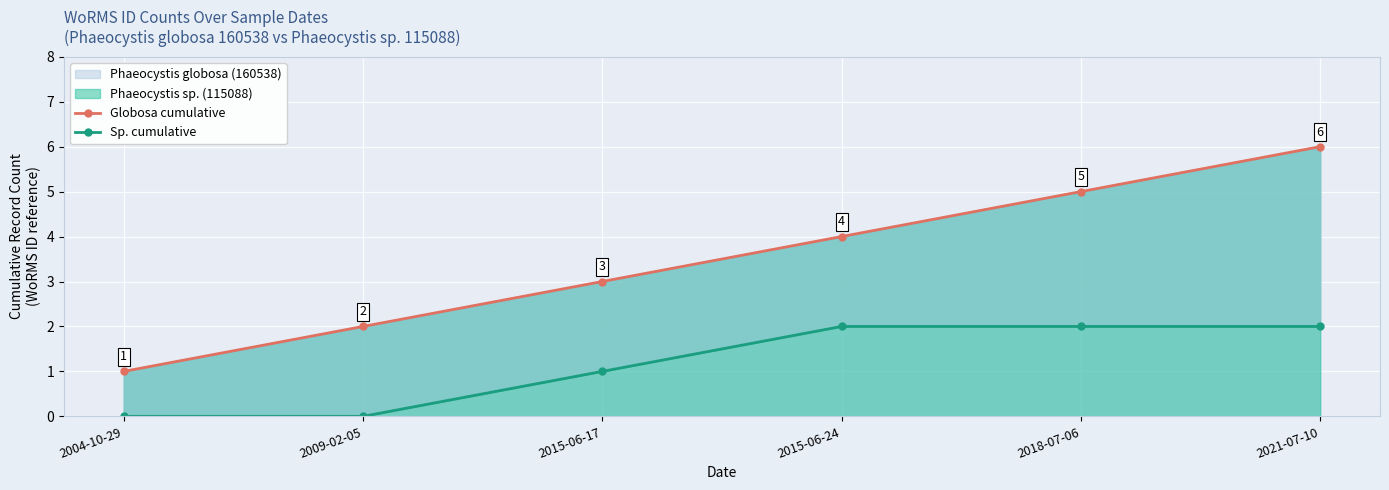

How many values in the Globosa cumulative series exceed 4?

2